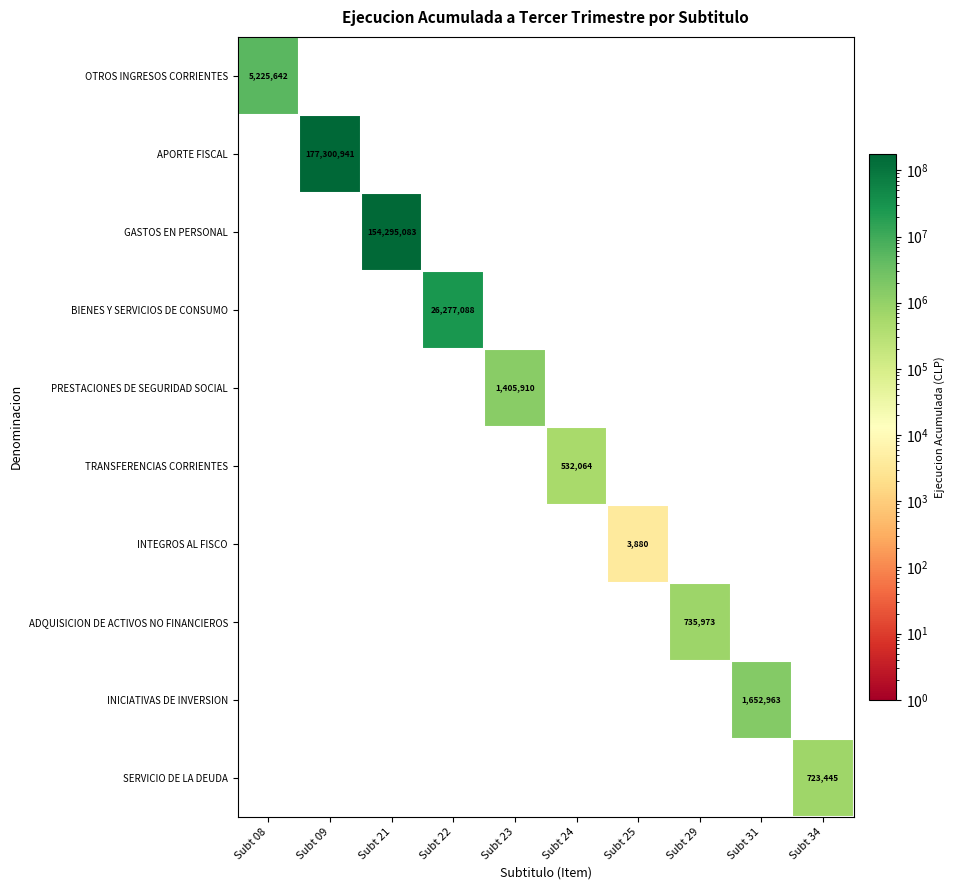

The value of INICIATIVAS DE INVERSION at Subt 31 is 2313205. True or false?

False